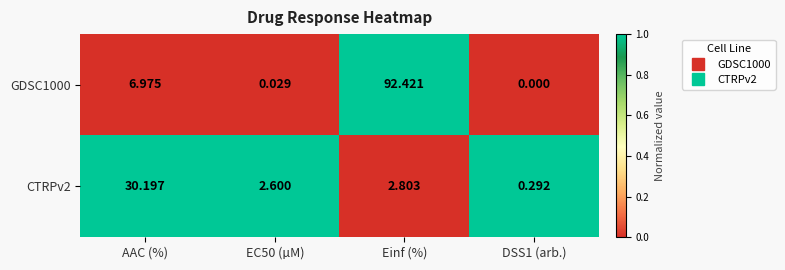

At which category is the sum across all series the highest?

Einf (%)